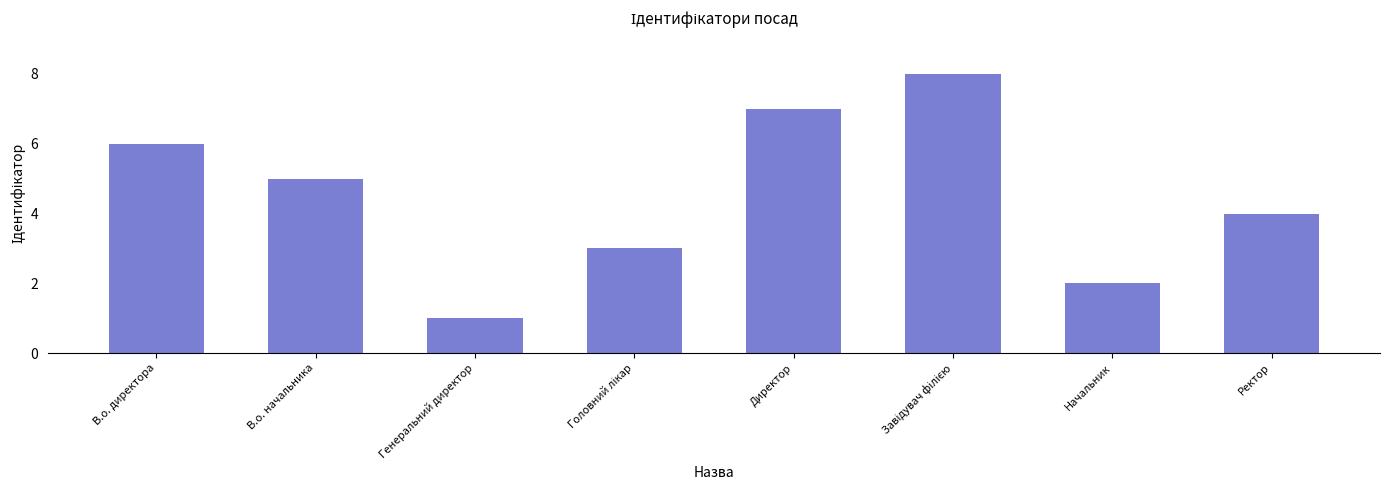

Reading left to right, transcribe all the data shown in this chart.

6	5	1	3	7	8	2	4